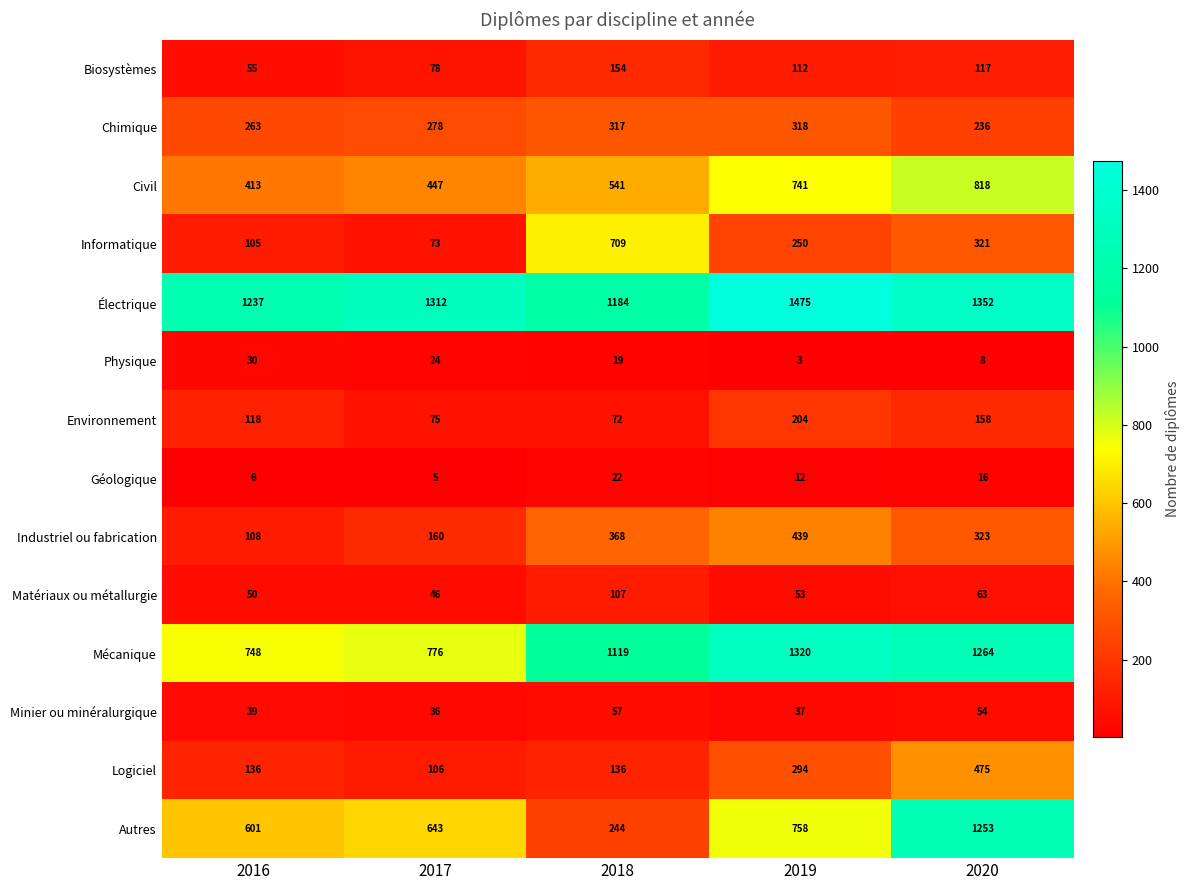

What is the maximum value shown in the chart?

1475